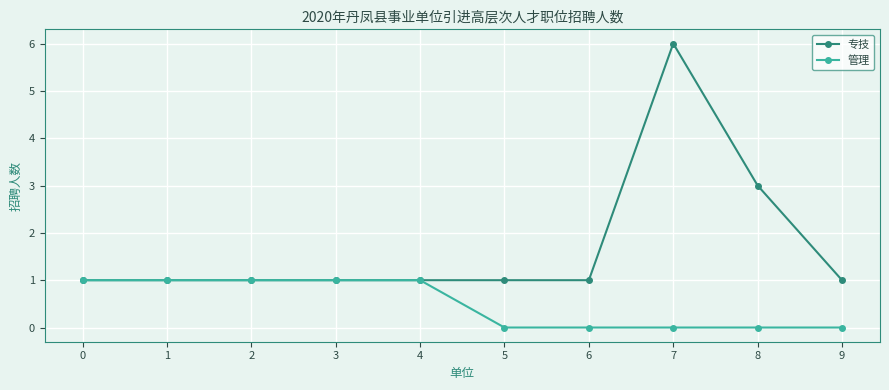

Does the chart display data point markers on the line(s)?

Yes